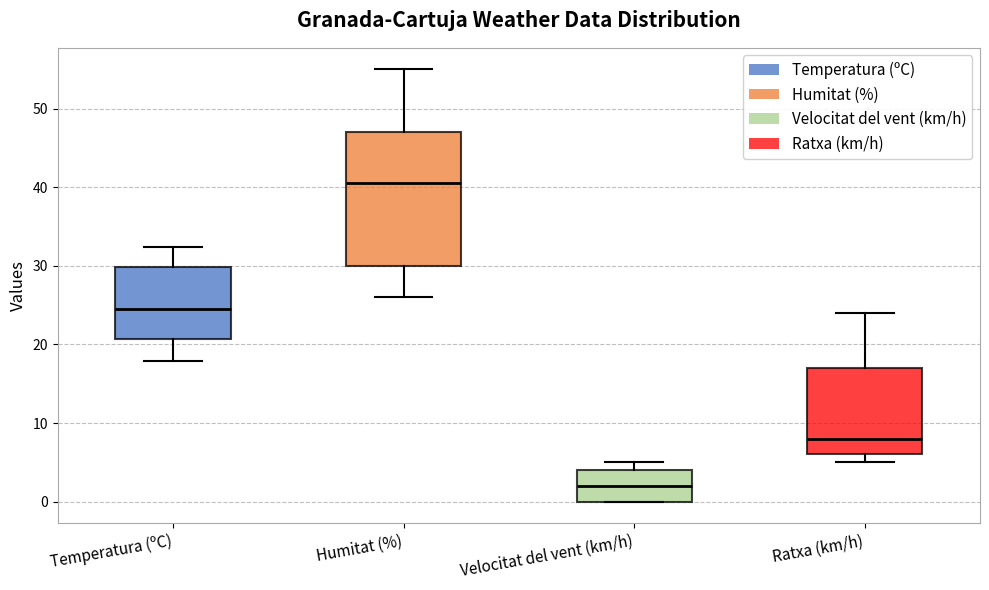

Which box's median line is the lowest?

Velocitat del vent (km/h)